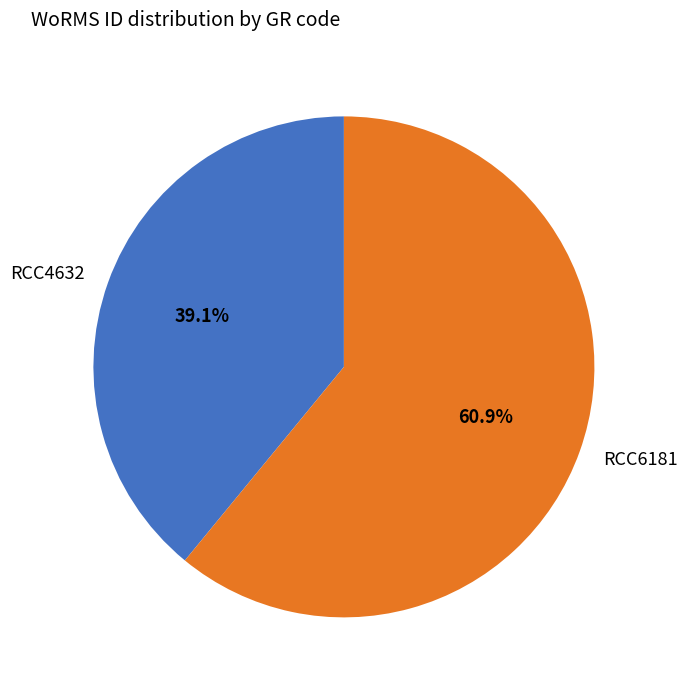

The RCC6181 slice represents 61% of the pie. True or false?

True